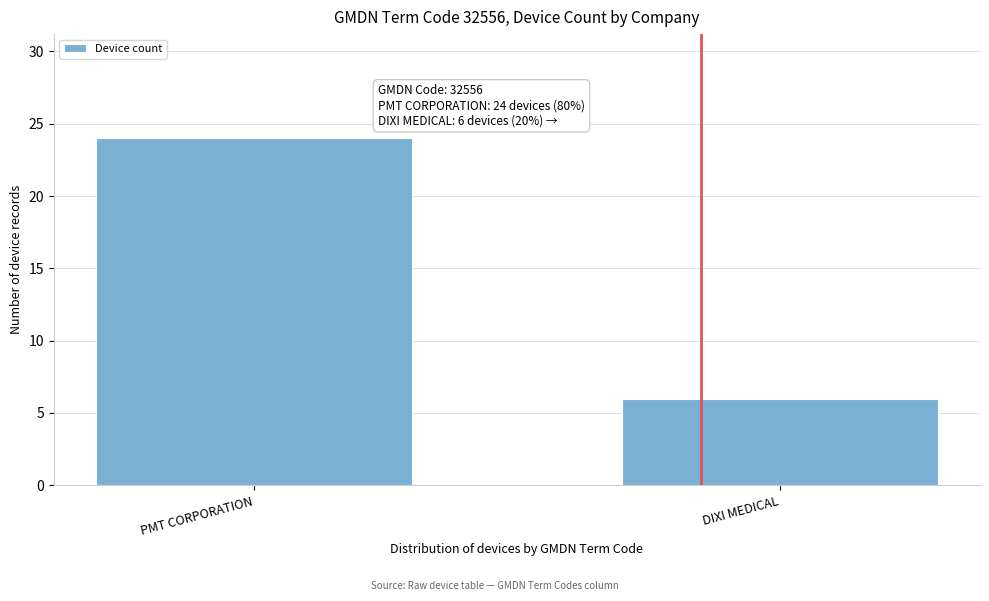

Reading left to right, what are all the values shown in this chart?

PMT CORPORATION=24	DIXI MEDICAL=6